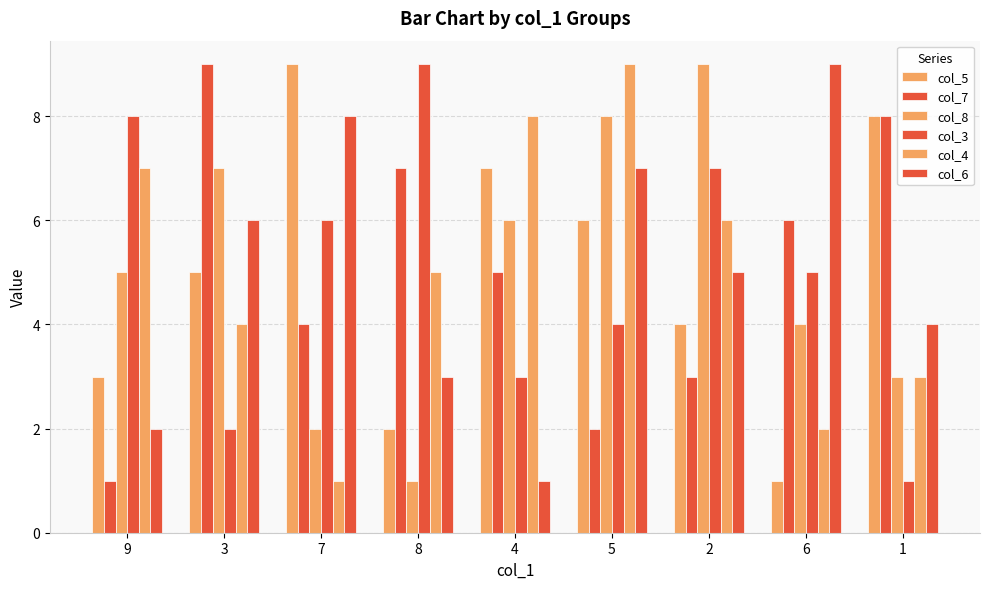

Which category has the lowest value across all series?

6